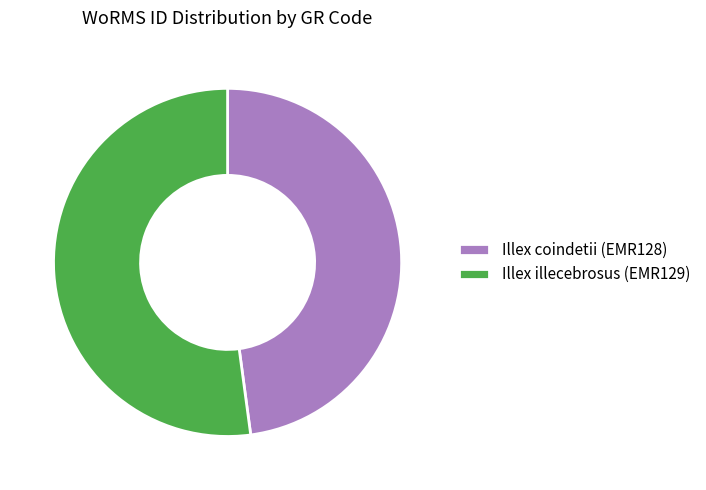

The Illex coindetii (EMR128) slice represents 37% of the pie. True or false?

False